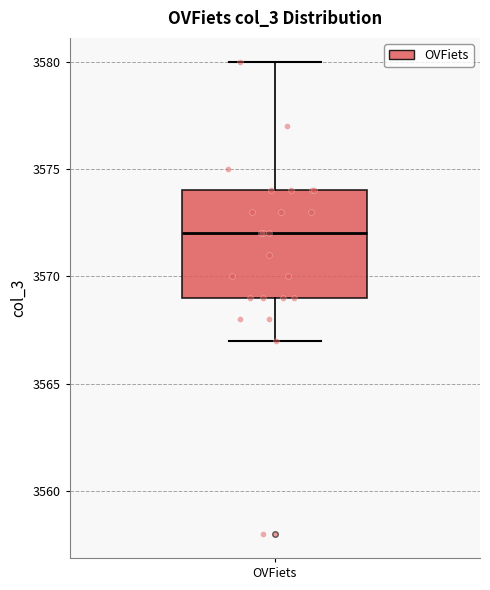

Where does the median line of the box for OVFiets sit on the y-axis? The values are not printed on the chart, so give them approximately, as read against the axis.

3572